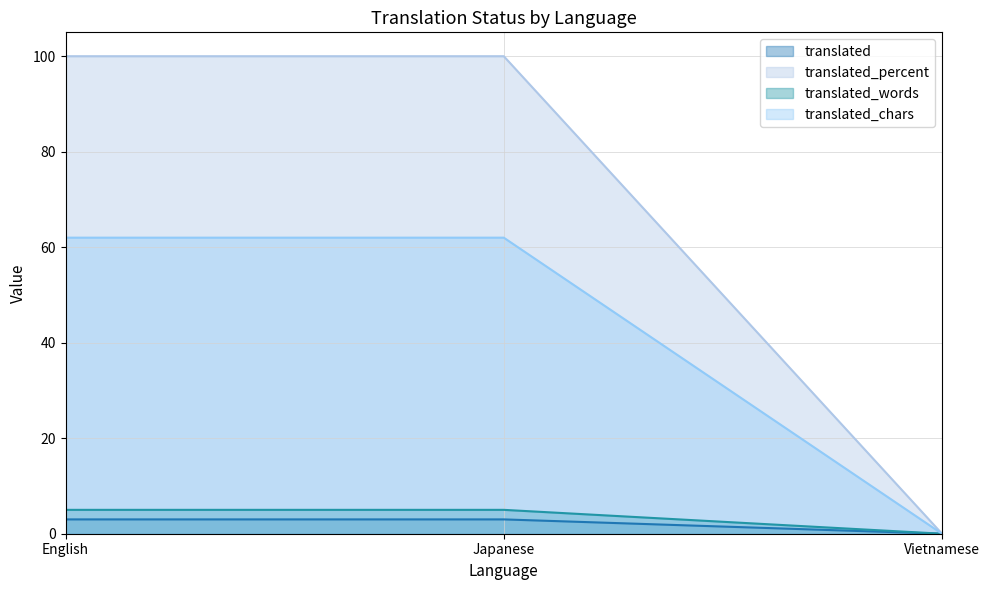

What is the average value of the translated_words series?

3